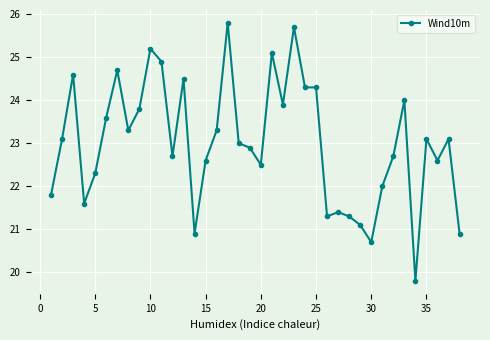

How many lines are shown in the chart?

1